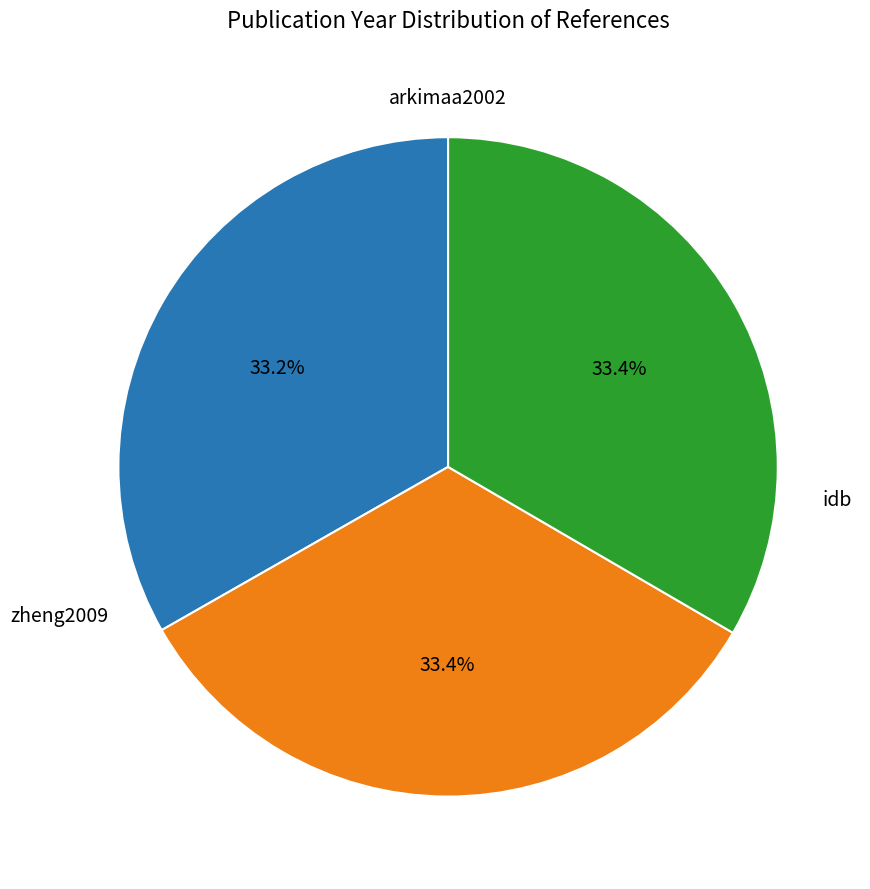

Does any single category account for the majority?

No